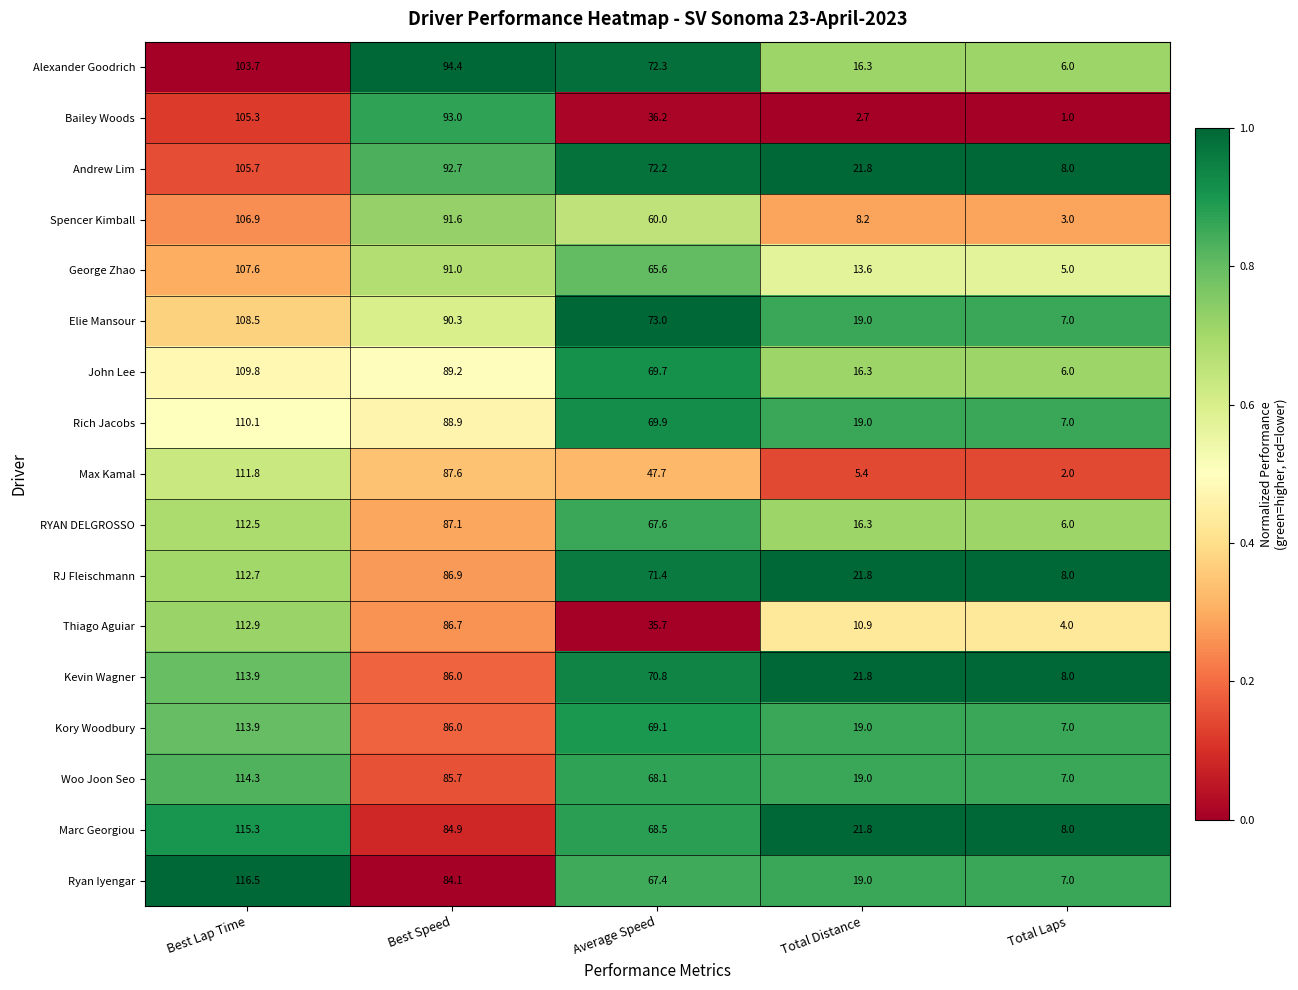

The value of Marc Georgiou at Total Laps is 2.0. True or false?

False